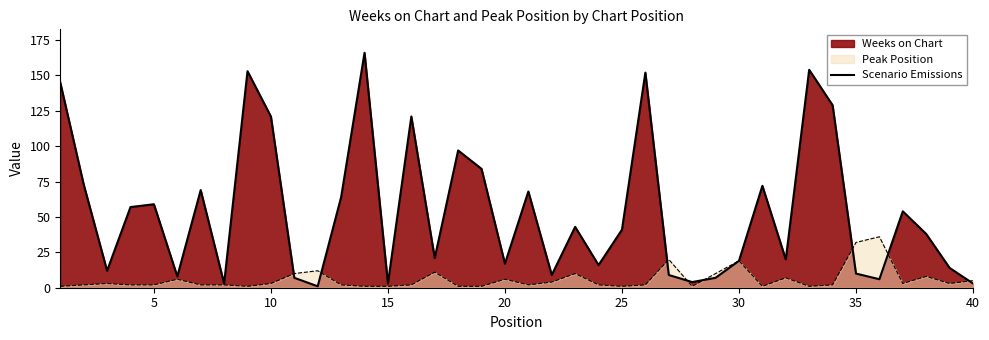

The value of Scenario Emissions at 5 is 59. True or false?

True